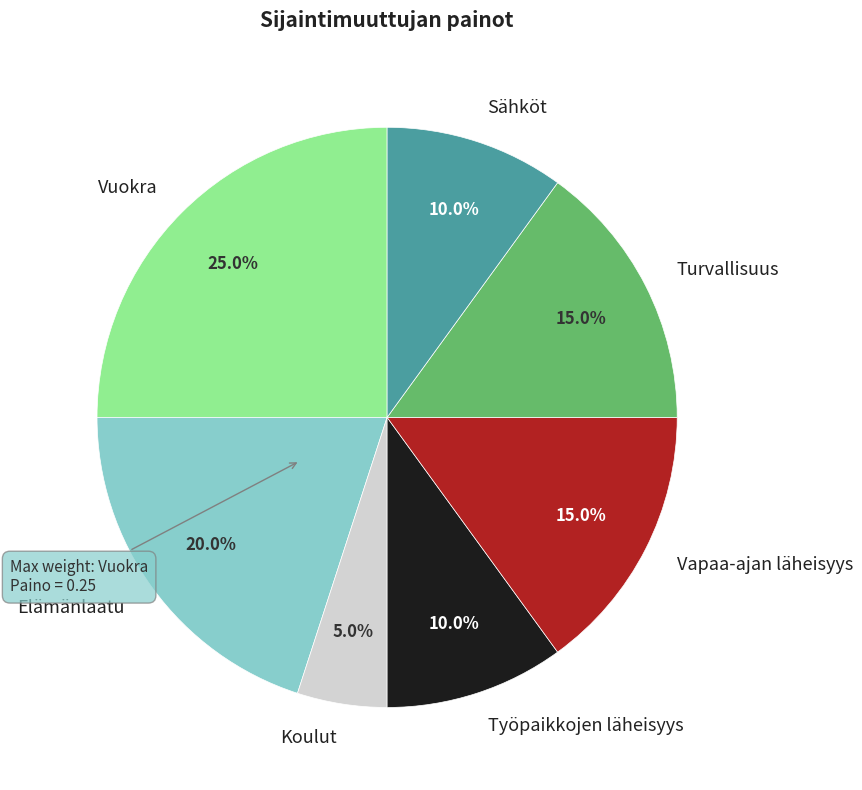

Is Elämänlaatu the majority of the pie?

No